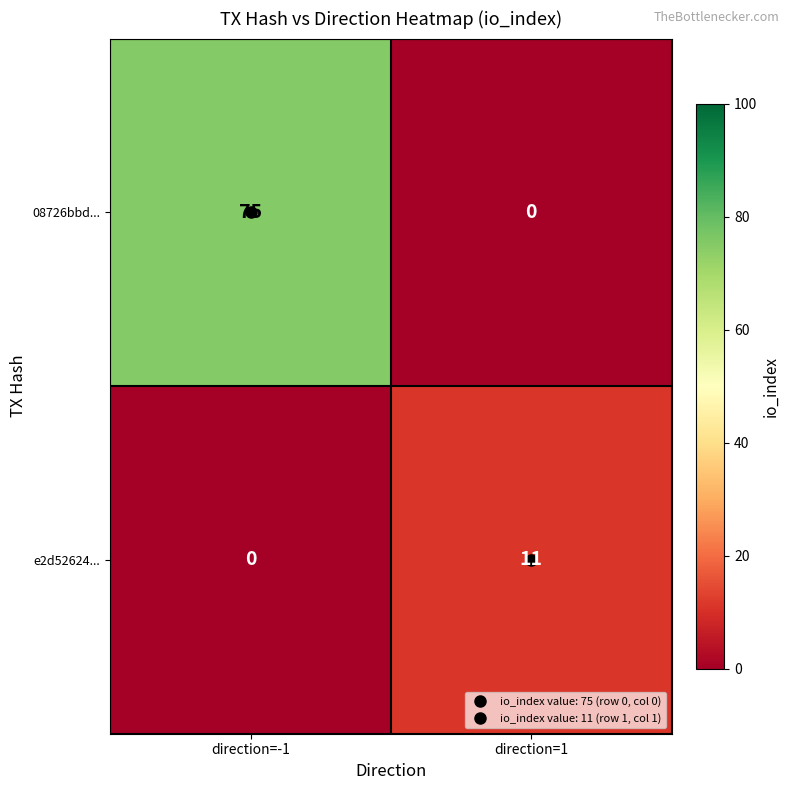

The e2d52624... series shows 0 at direction=-1. True or false?

True